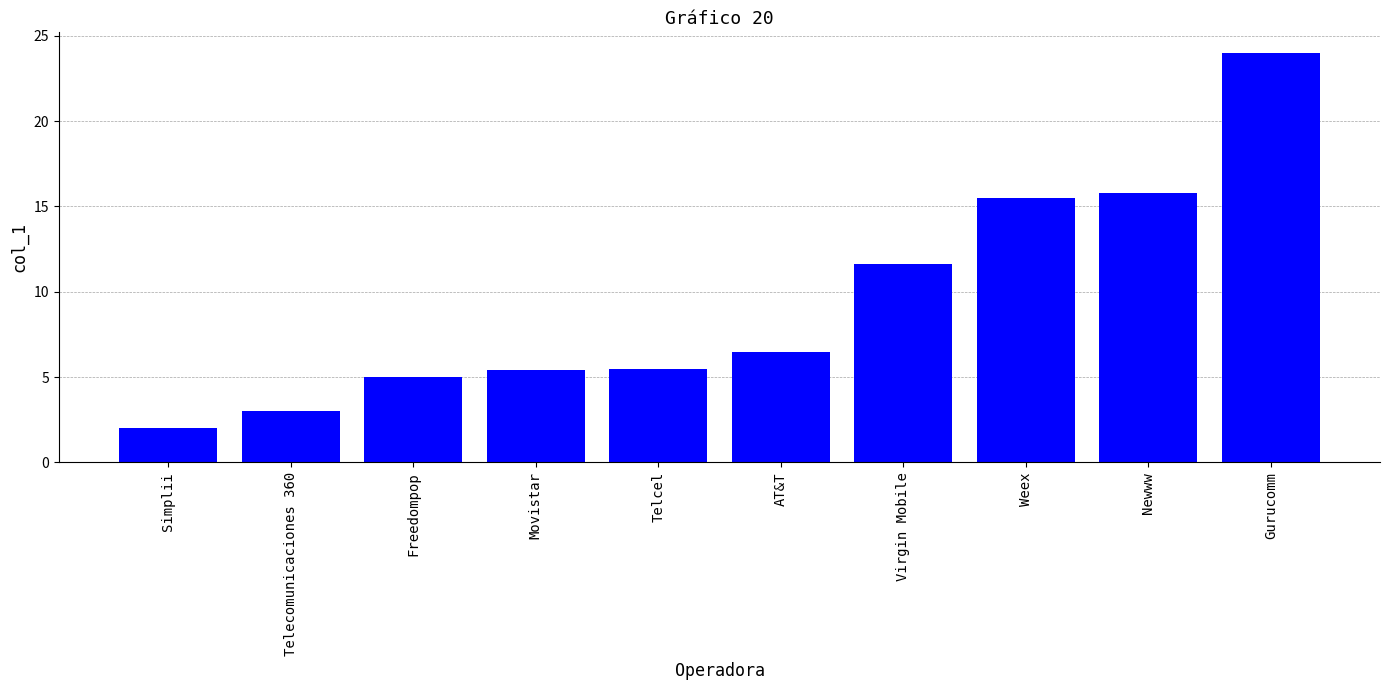

Is it true that the value at Telecomunicaciones 360 is 3.0?

True